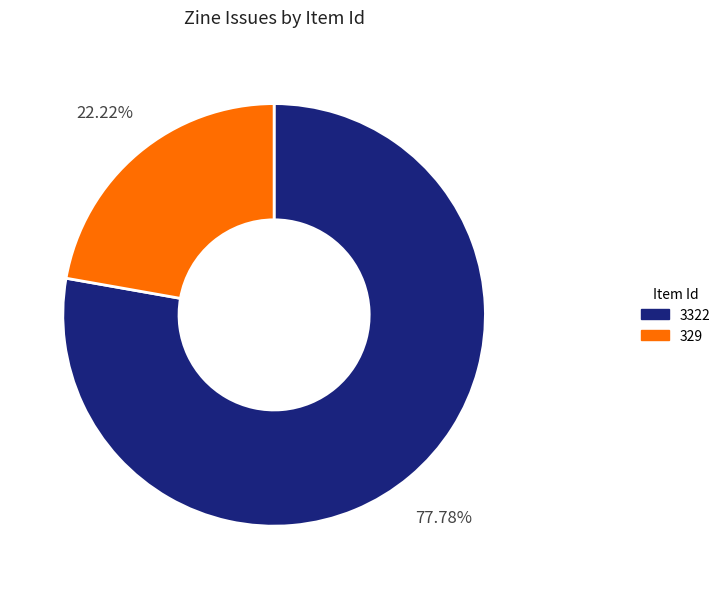

Which category has the biggest portion of the pie?

3322